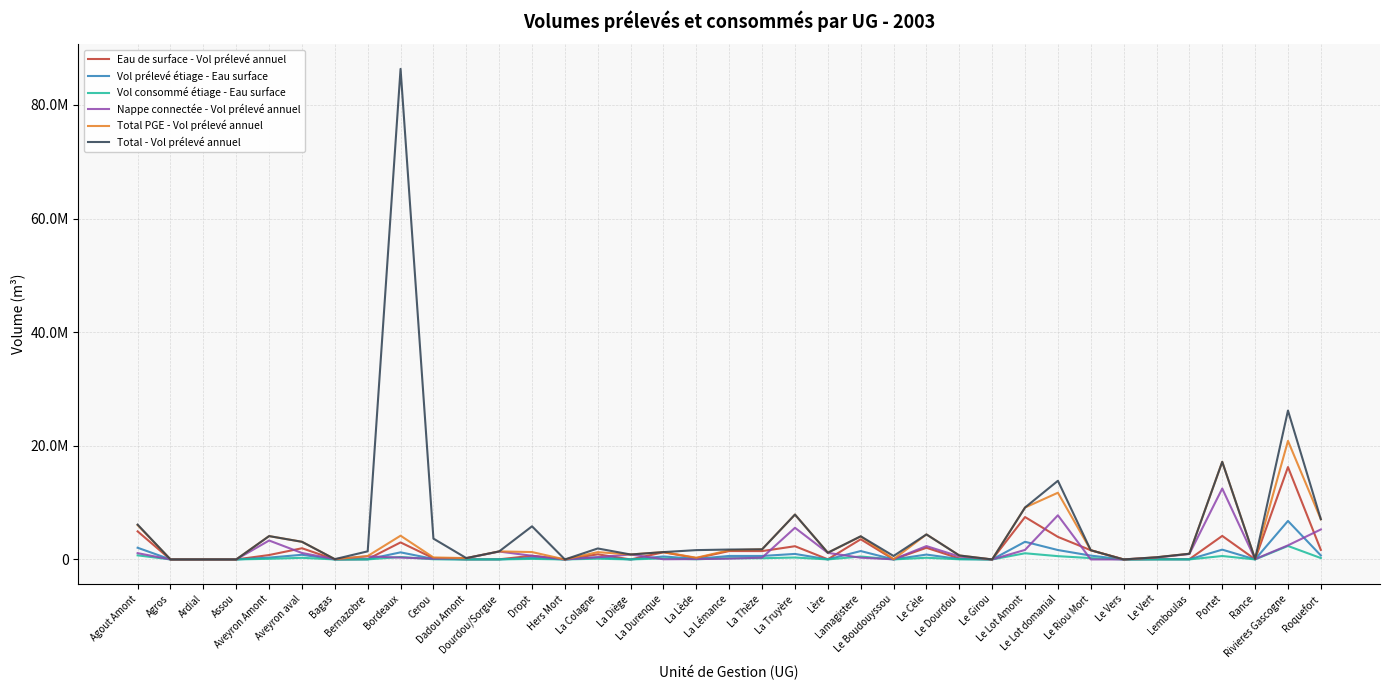

At how many categories does at least one series exceed 71239851?

1